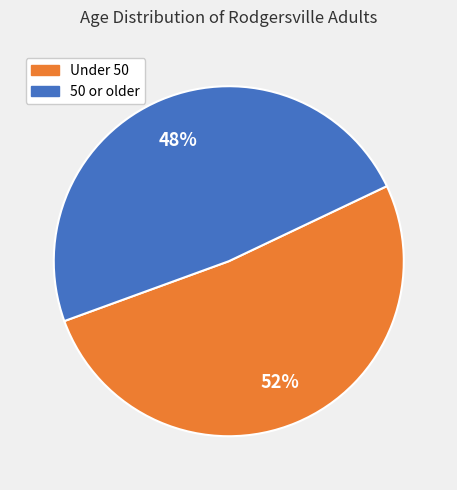

Is there a majority slice in this chart?

Yes